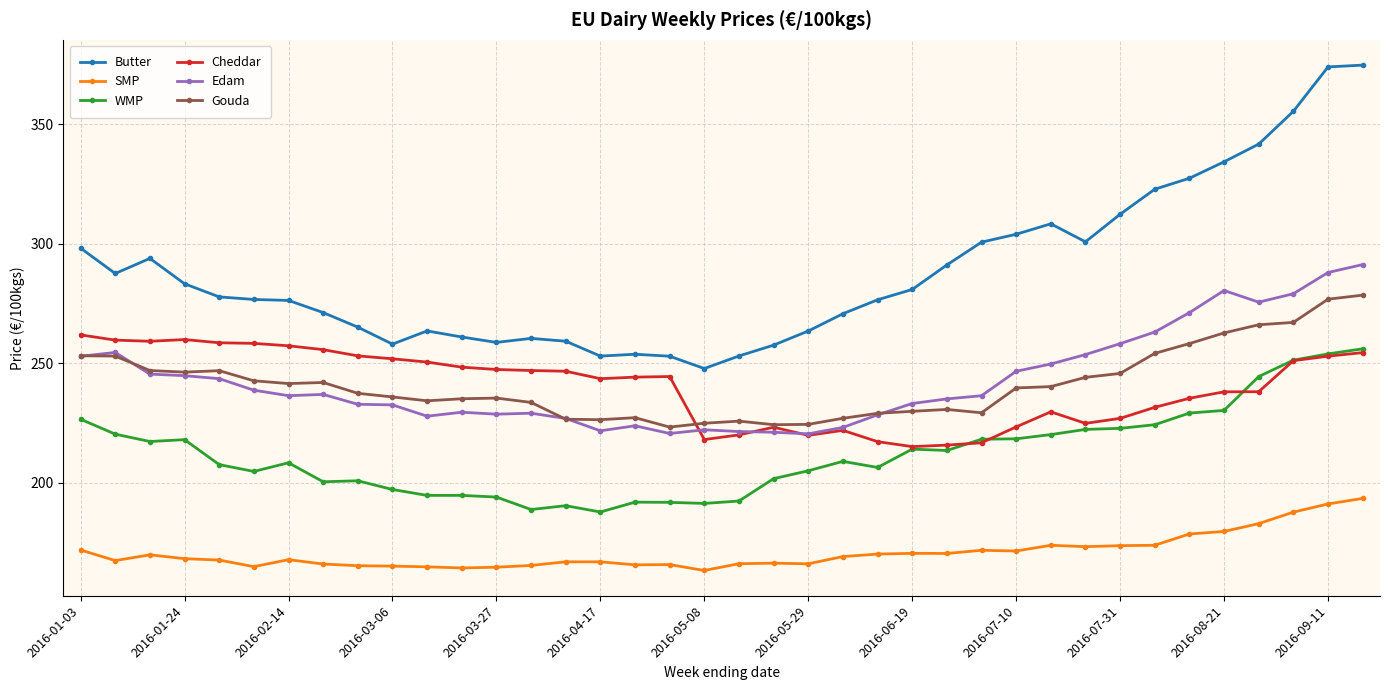

Which series has the largest range (max minus min)?

Butter